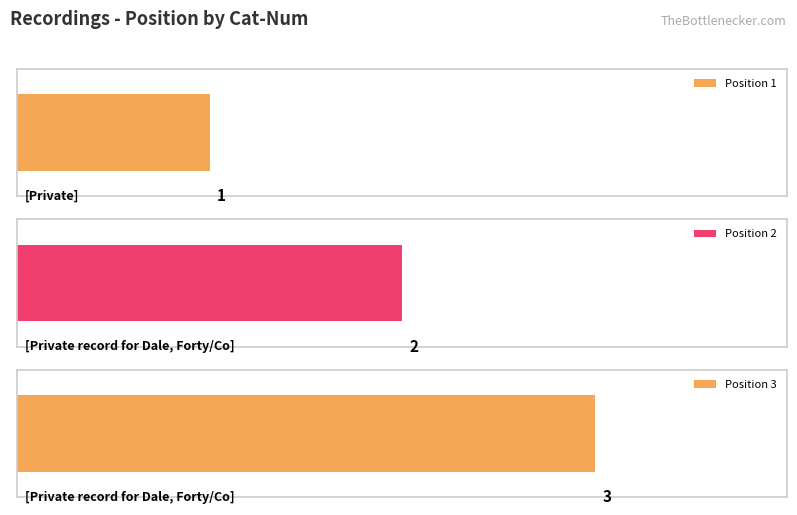

Reading left to right, list all the values displayed in this chart.

[Private]=1	[Private record for Dale, Forty/Co]=2	[Private record for Dale, Forty/Co]=3